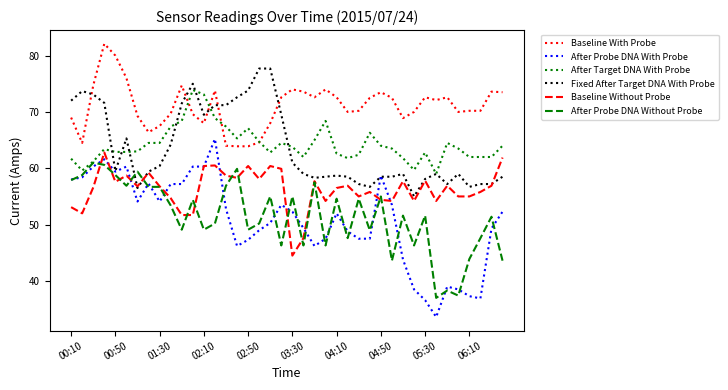

Which series has the largest total across all categories?

Baseline With Probe